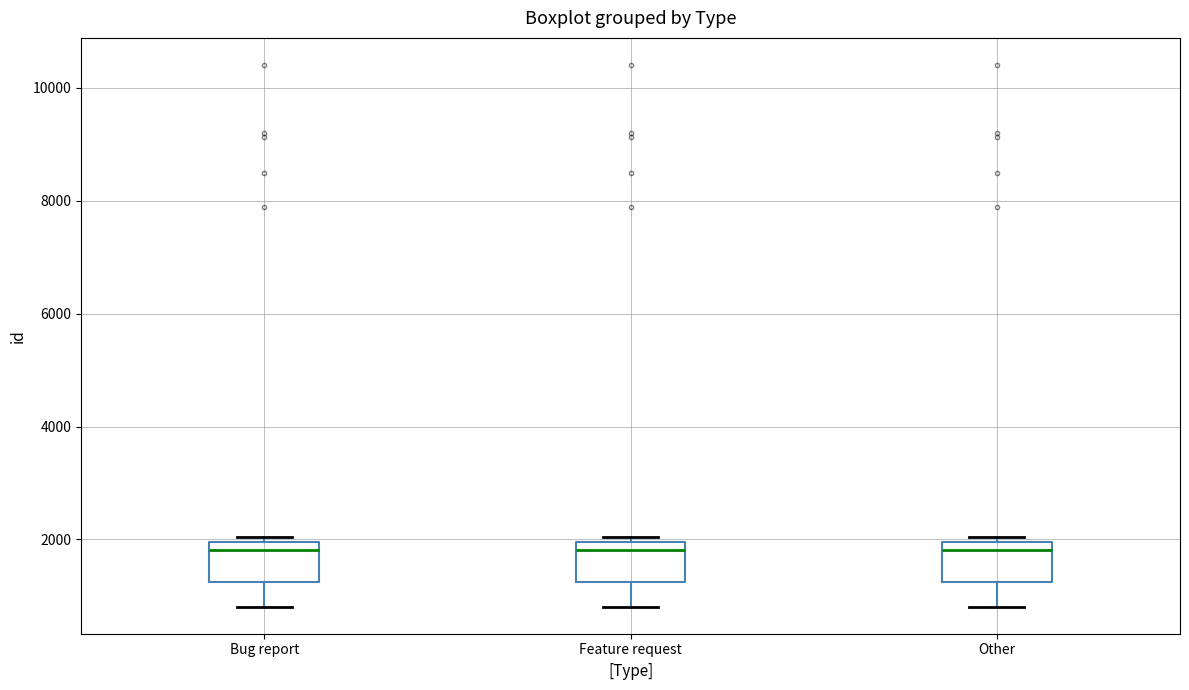

Reading left to right, transcribe this box plot: for each box, give where its median line is, the range the box spans, and where its two whiskers end, as read against the y-axis. The values are not printed on the chart, so give them approximately, as read against the axis.

Bug report: median 1800, box 1200 to 2000, whiskers 800 to 2000 (just above the box's upper edge)
Feature request: median 1800, box 1200 to 2000, whiskers 800 to 2000 (just above the box's upper edge)
Other: median 1800, box 1200 to 2000, whiskers 800 to 2000 (just above the box's upper edge)